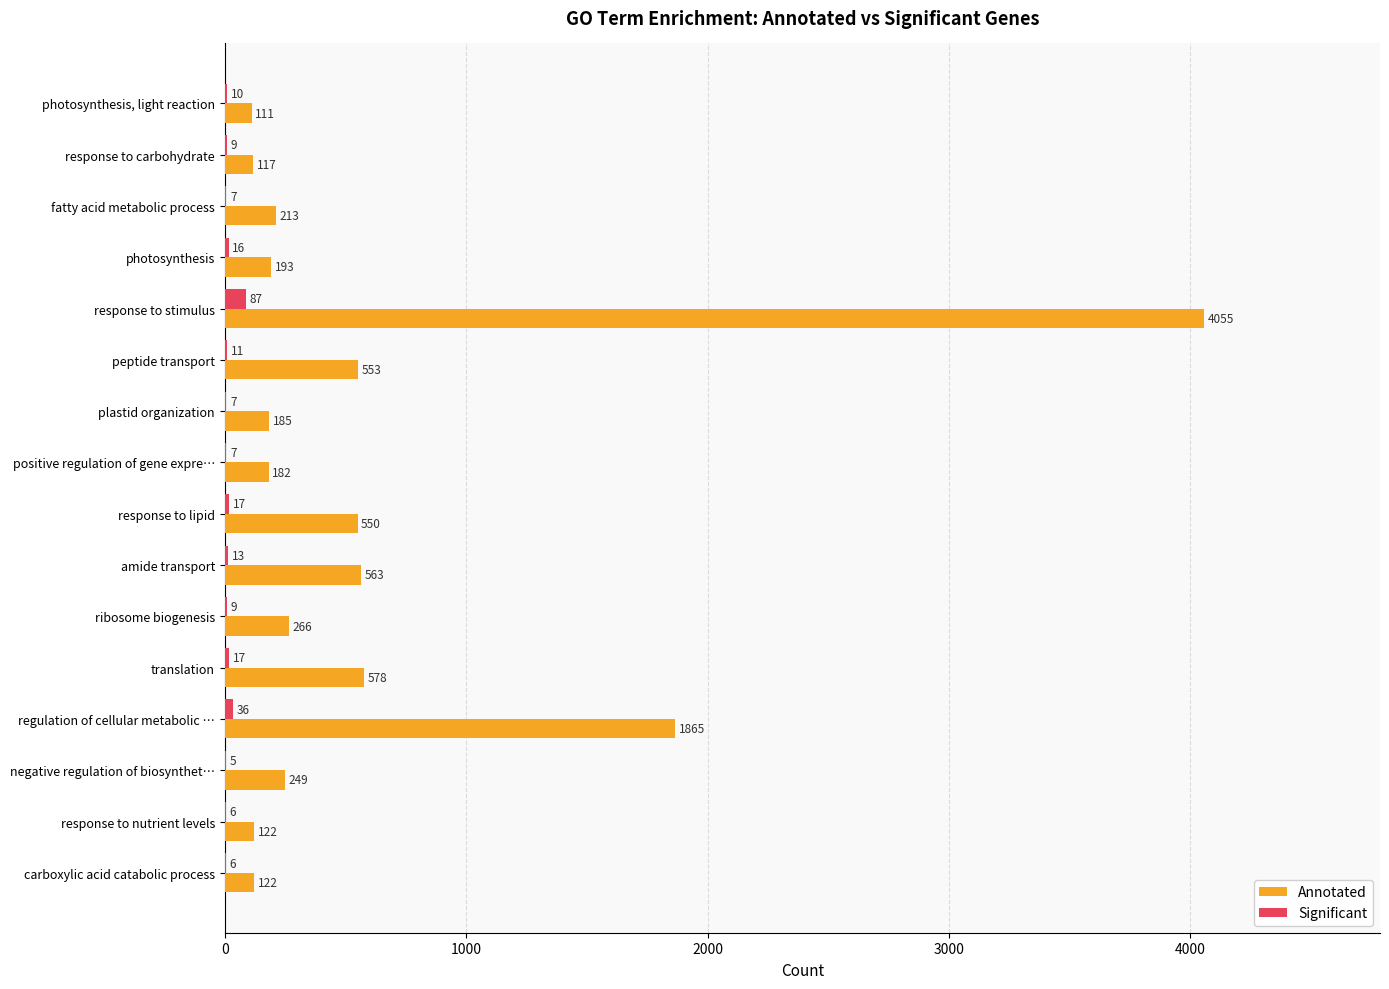

Which series changed the most between positive regulation of gene expre… and regulation of cellular metabolic …?

Annotated